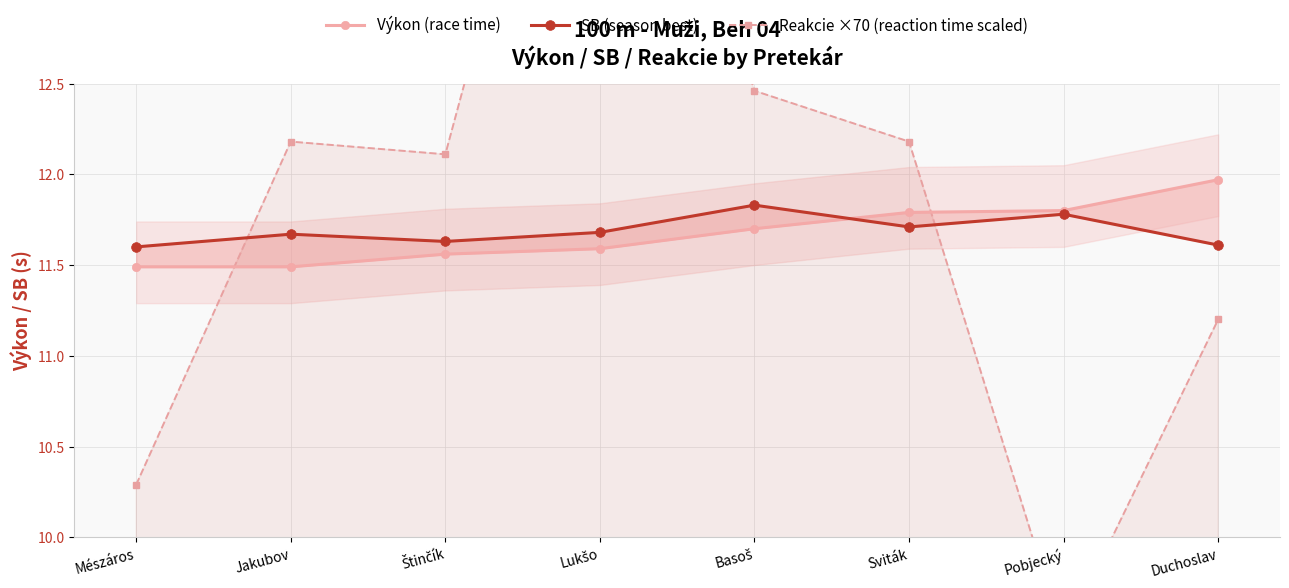

What is the label of the 2nd point from the right?

Pobjecký